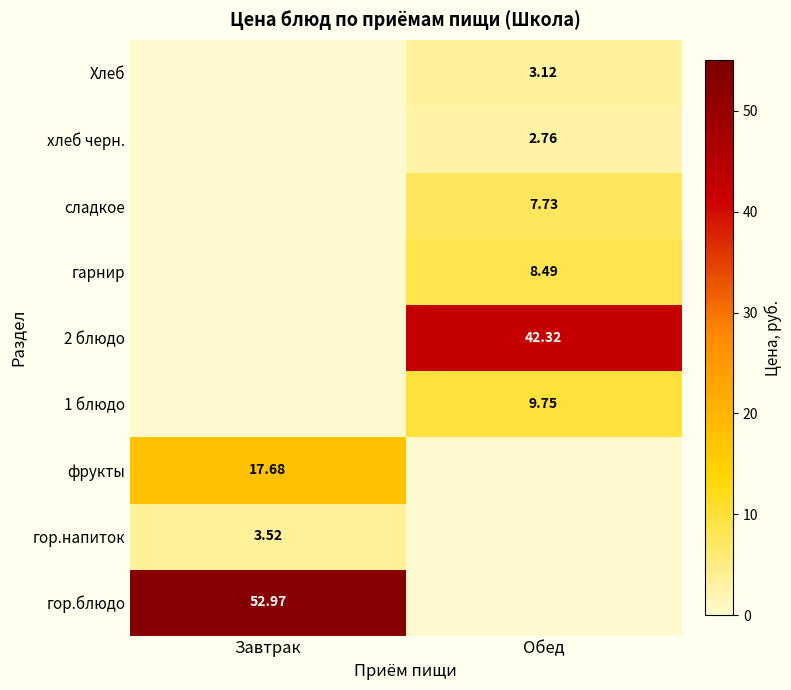

Rank the categories by 1 блюдо value from highest to lowest.

Обед, Завтрак